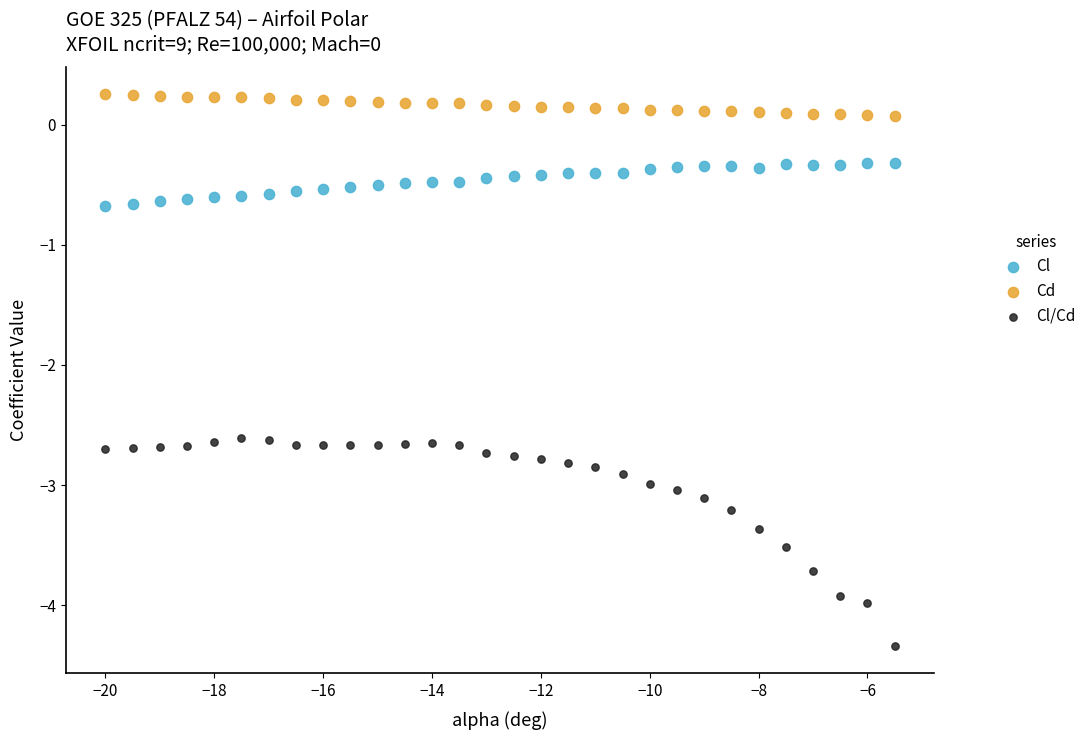

Across all data points, what is the range of Y values (max minus min)?

4.6